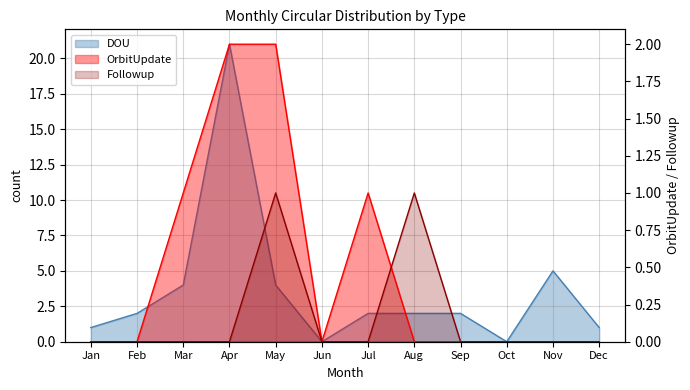

Which label corresponds to the largest value in the chart?

Apr